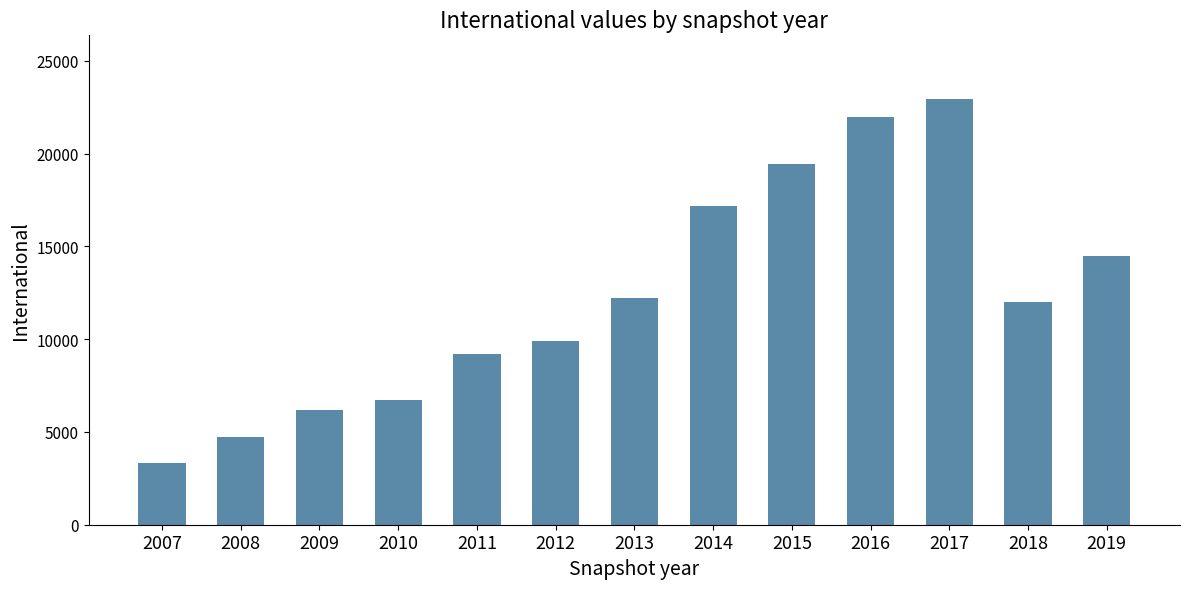

Which category has the highest value across all series?

2017